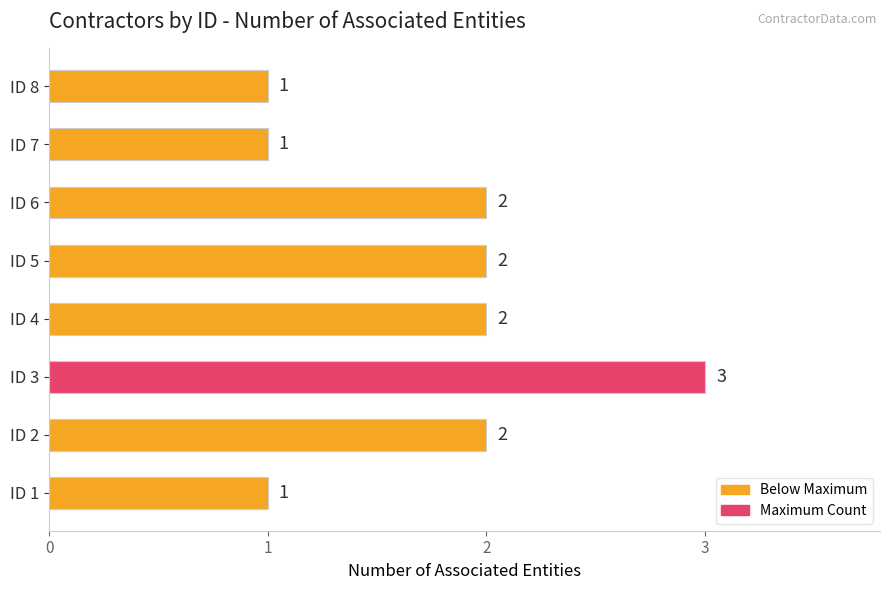

Does the chart contain stacked bars?

No